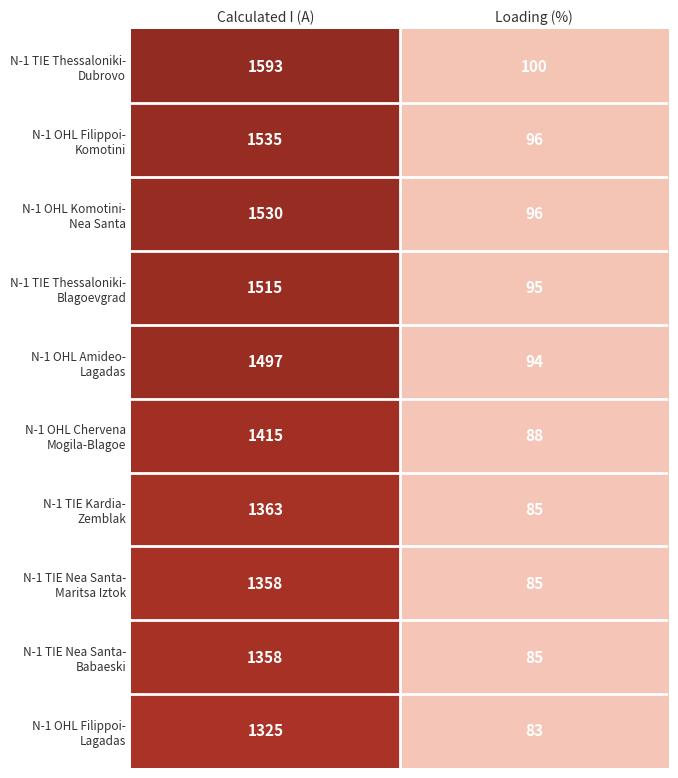

What is the difference between the highest and lowest values at Loading (%)?

17